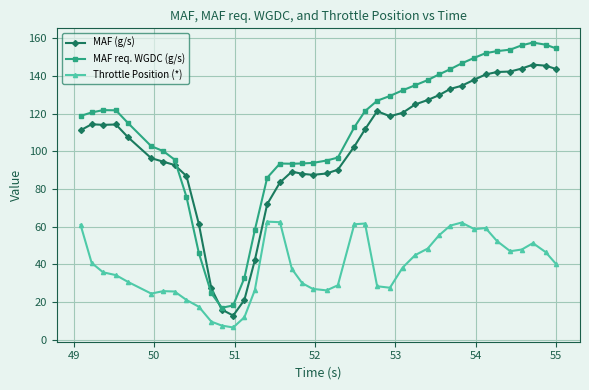

How many data points in MAF req. WGDC (g/s) are above 120?

20